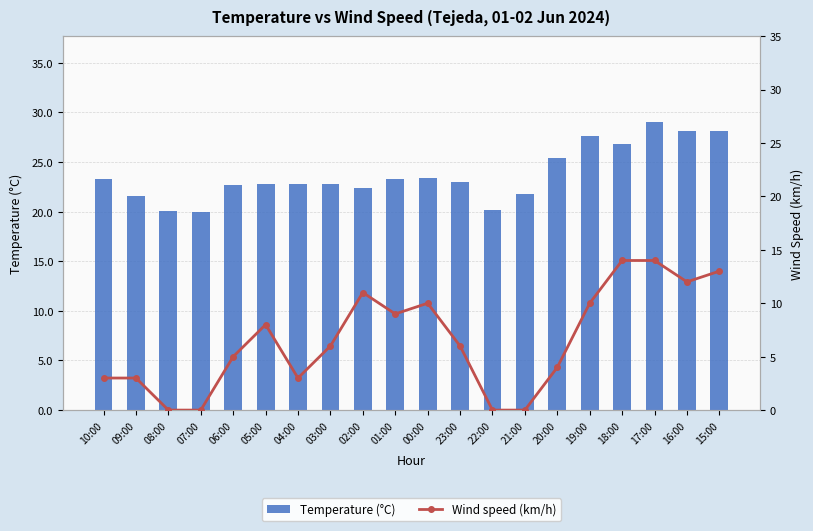

What is the label of the 20th bar from the right?

10:00